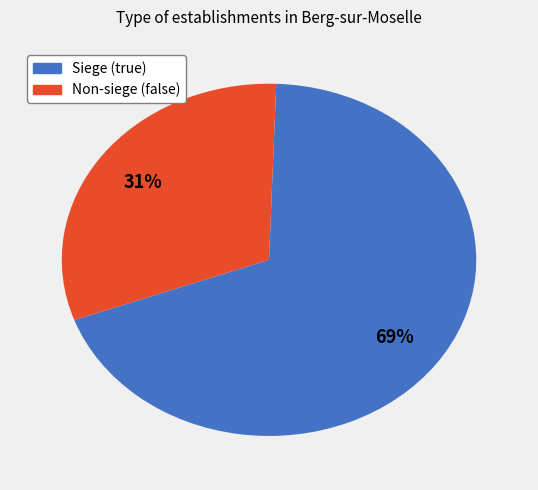

How many slices are in this pie chart?

2